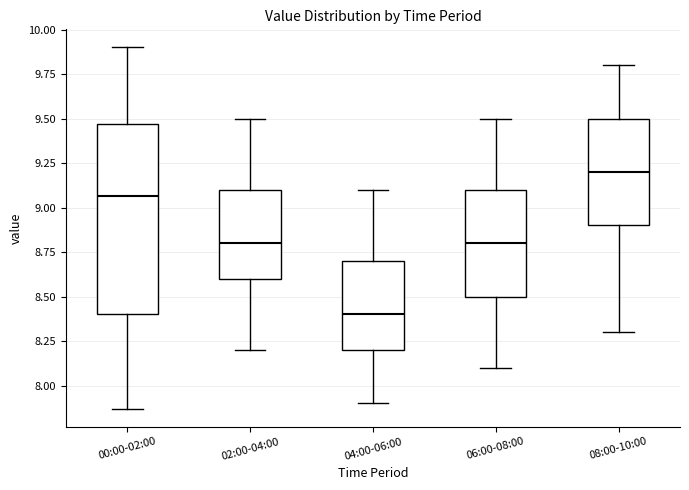

Where is the upper edge of the box for 04:00-06:00 on the y-axis? The values are not printed on the chart, so give them approximately, as read against the axis.

8.70